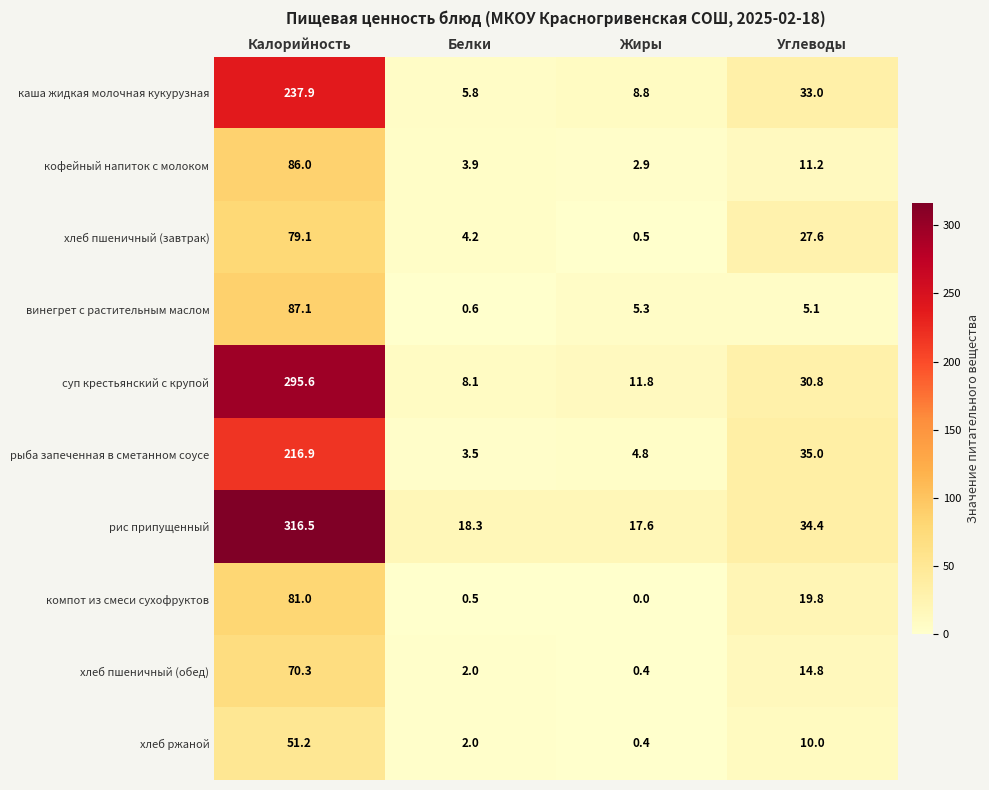

At which label does хлеб ржаной reach its minimum?

Жиры